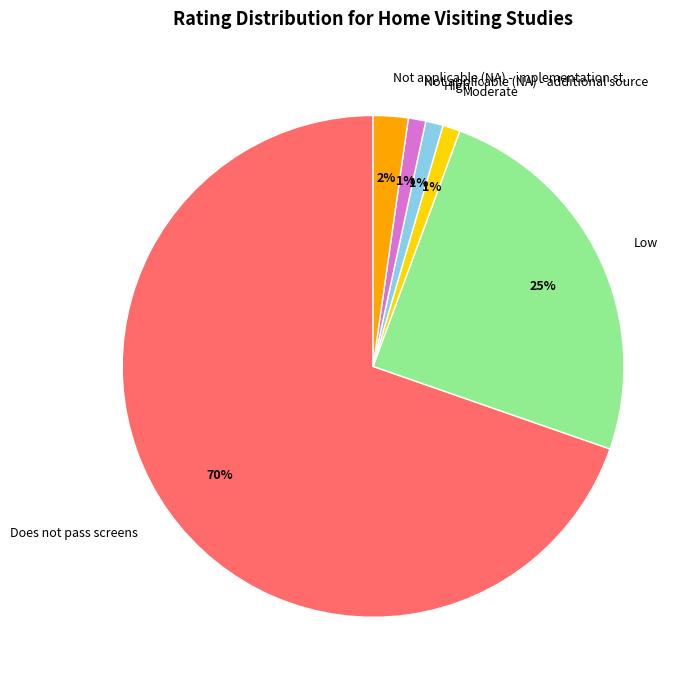

Count the number of slices in the pie.

6